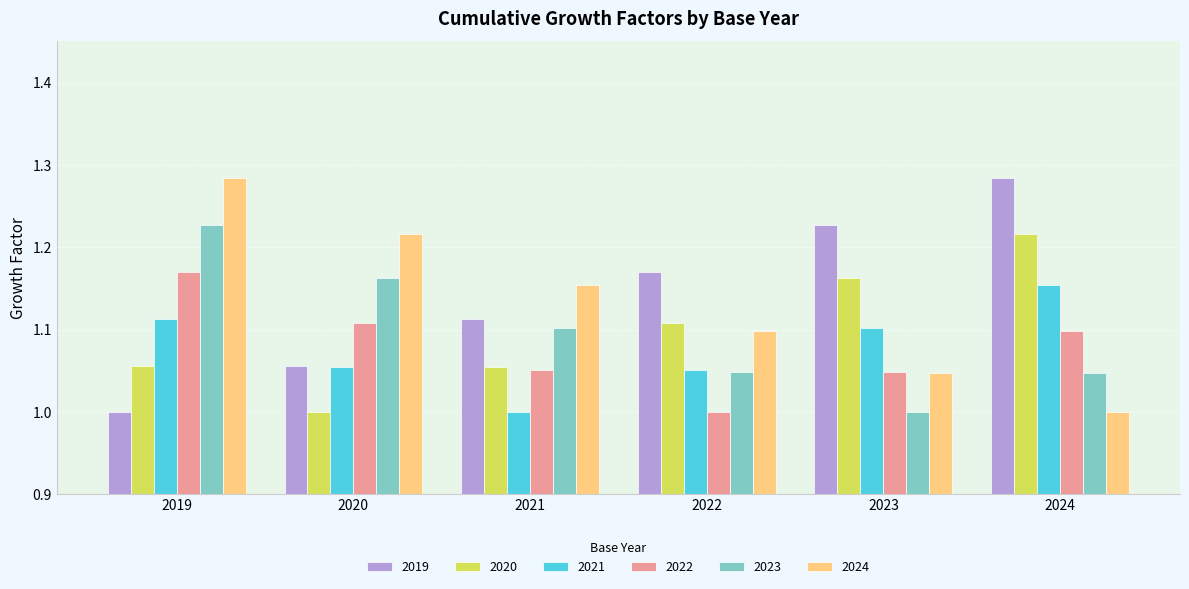

What is the total value across all series at 2020?

6.6